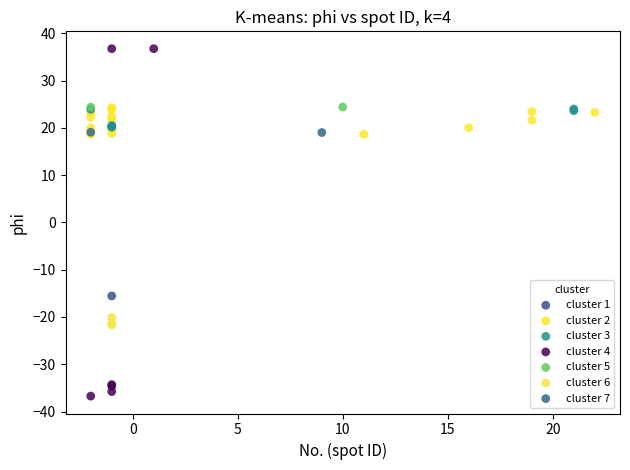

Which series reaches the maximum Y coordinate?

cluster 4